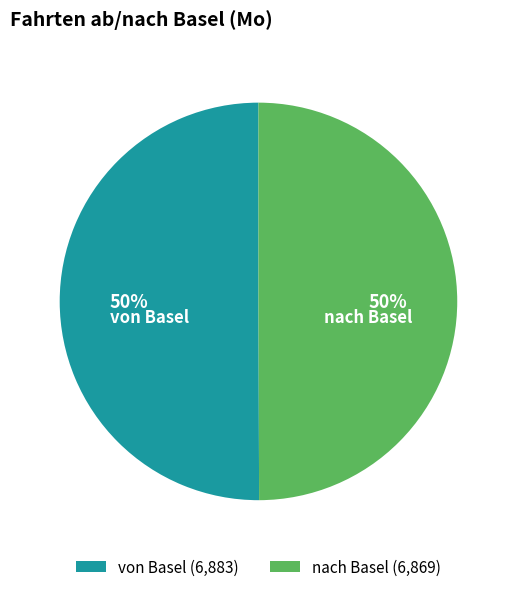

Combined, do nach Basel and von Basel account for over 50%?

Yes